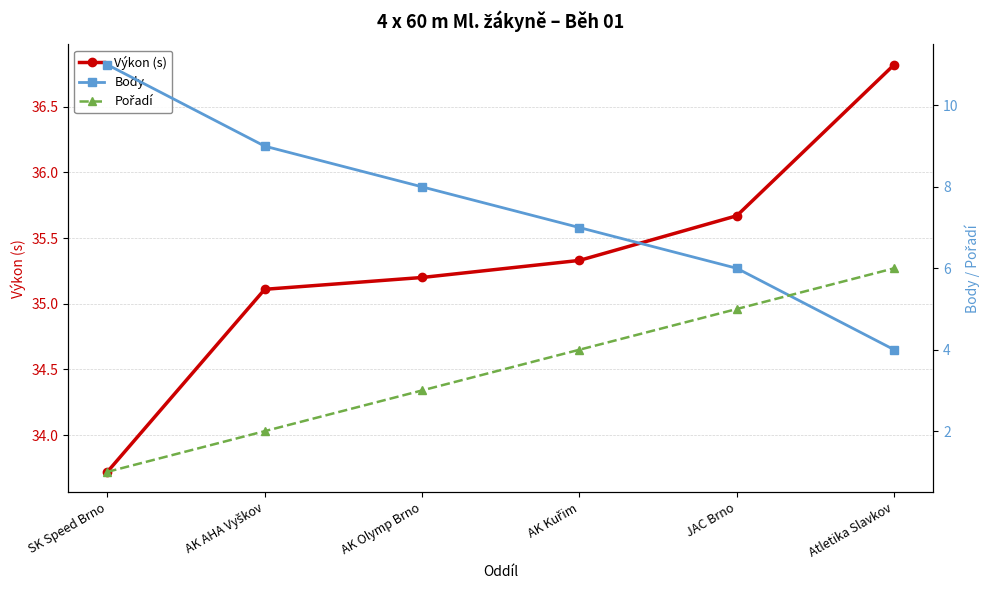

The Body series shows 6.5 at Atletika Slavkov. True or false?

False